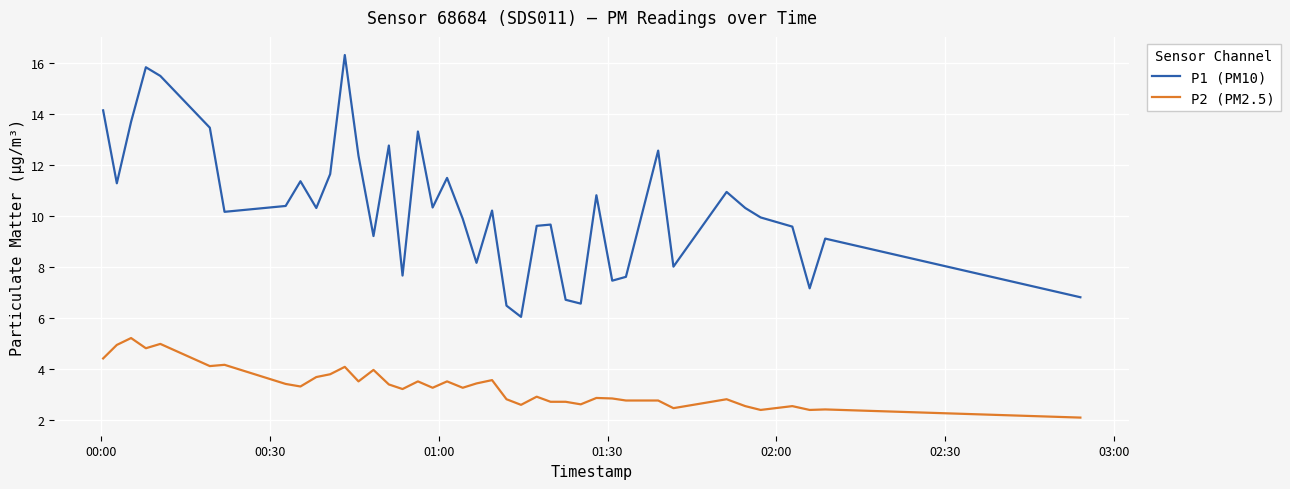

Does the chart display data point markers on the line(s)?

No